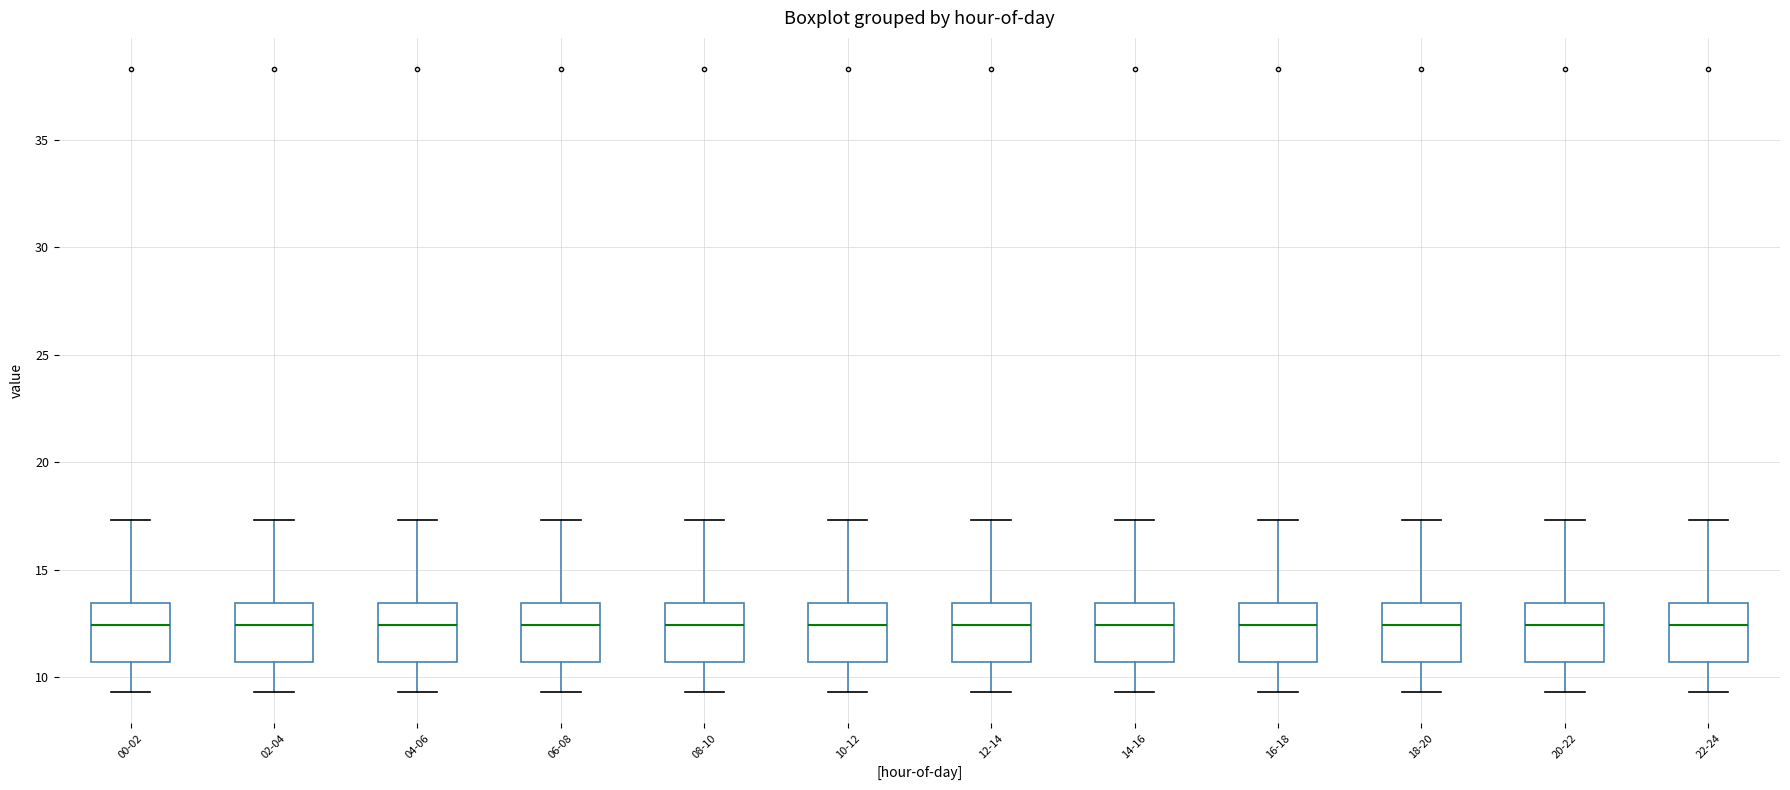

Reading left to right, transcribe this box plot: for each box, give where its median line is, the range the box spans, and where its two whiskers end, as read against the y-axis. The values are not printed on the chart, so give them approximately, as read against the axis.

00-02: median 12.5, box 10.5 to 13.5, whiskers 9.5 to 17.5
02-04: median 12.5, box 10.5 to 13.5, whiskers 9.5 to 17.5
04-06: median 12.5, box 10.5 to 13.5, whiskers 9.5 to 17.5
06-08: median 12.5, box 10.5 to 13.5, whiskers 9.5 to 17.5
08-10: median 12.5, box 10.5 to 13.5, whiskers 9.5 to 17.5
10-12: median 12.5, box 10.5 to 13.5, whiskers 9.5 to 17.5
12-14: median 12.5, box 10.5 to 13.5, whiskers 9.5 to 17.5
14-16: median 12.5, box 10.5 to 13.5, whiskers 9.5 to 17.5
16-18: median 12.5, box 10.5 to 13.5, whiskers 9.5 to 17.5
18-20: median 12.5, box 10.5 to 13.5, whiskers 9.5 to 17.5
20-22: median 12.5, box 10.5 to 13.5, whiskers 9.5 to 17.5
22-24: median 12.5, box 10.5 to 13.5, whiskers 9.5 to 17.5